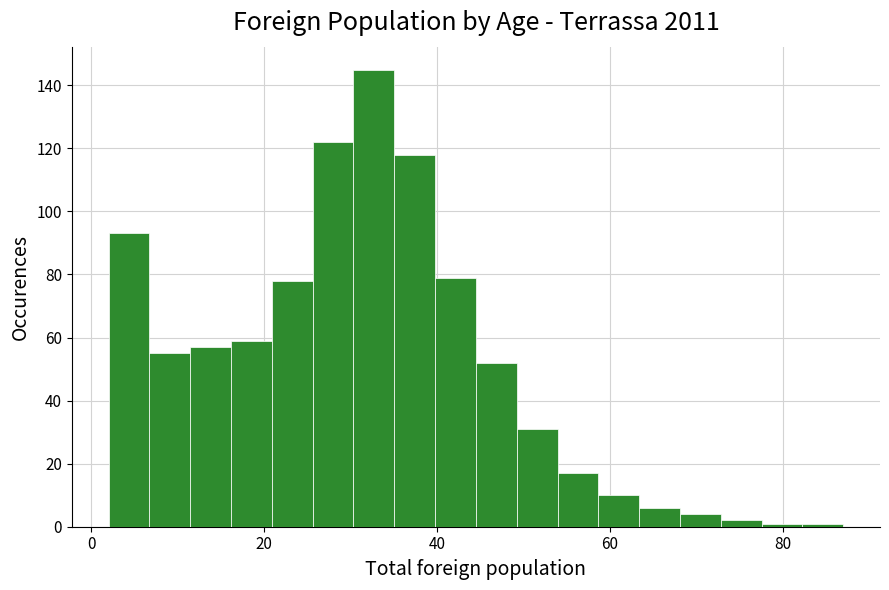

Around what value on the x-axis is the tallest bar? Give the approximate position of its centre, as read against the axis.

32